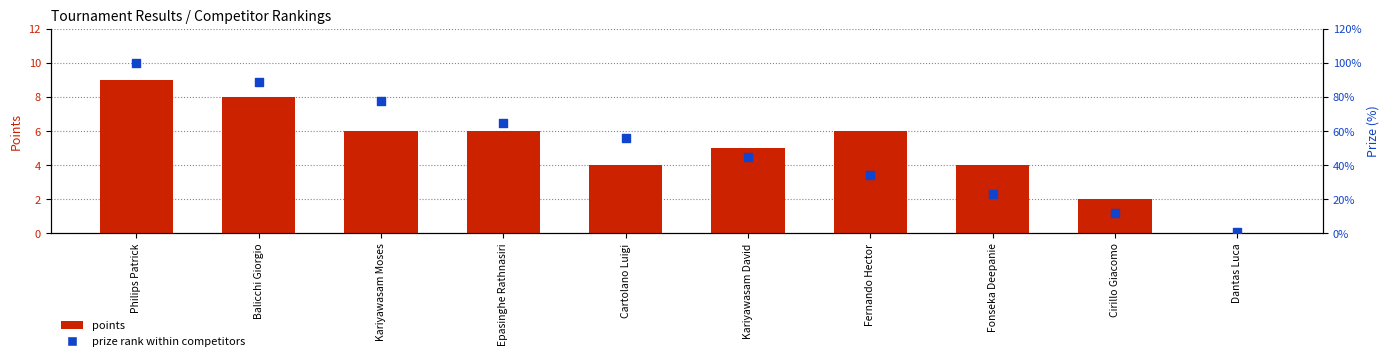

Which series has the largest Y range (max minus min)?

prize rank within competitors